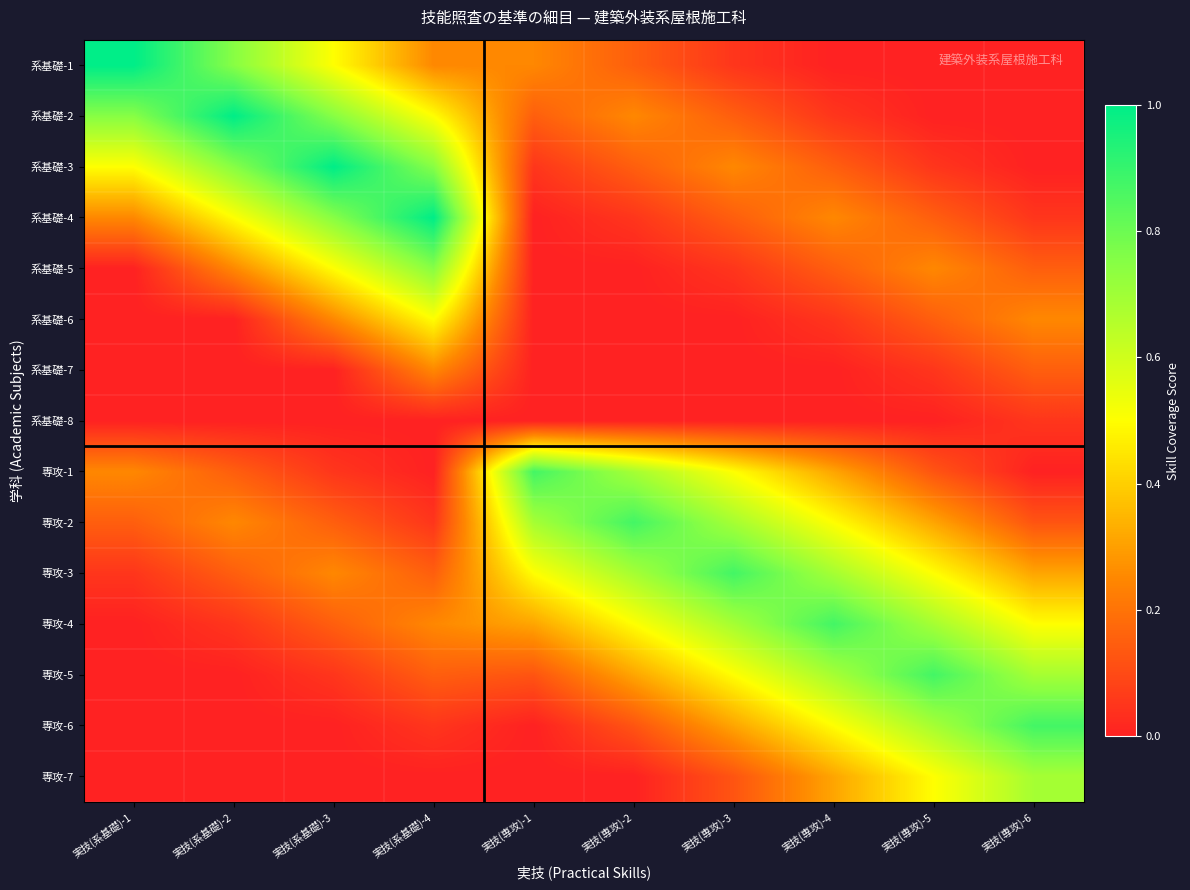

At which category is the sum across all series the highest?

実技(系基礎)-4